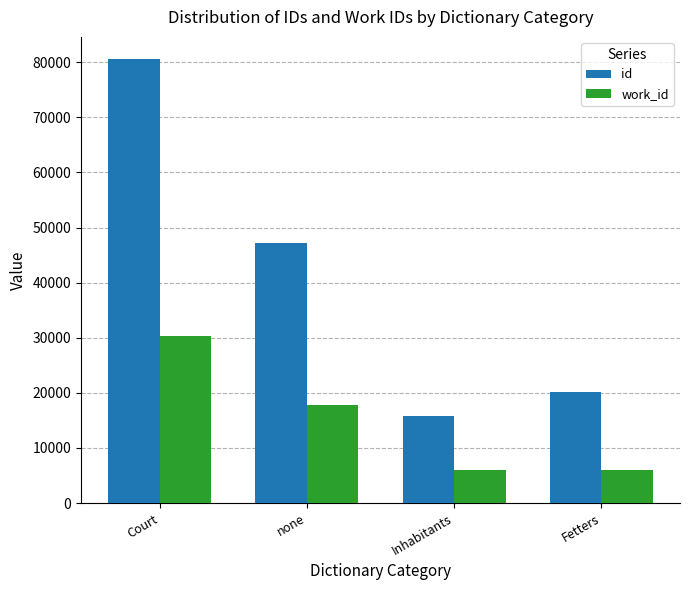

How many groups of bars are there?

4